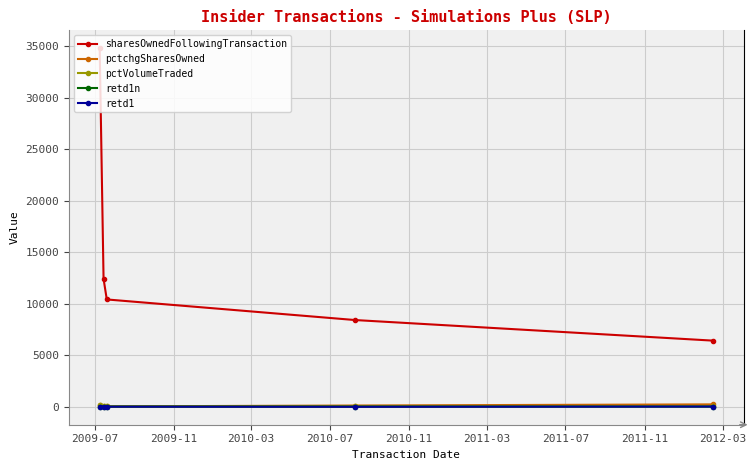

Which series has the widest spread of values?

sharesOwnedFollowingTransaction